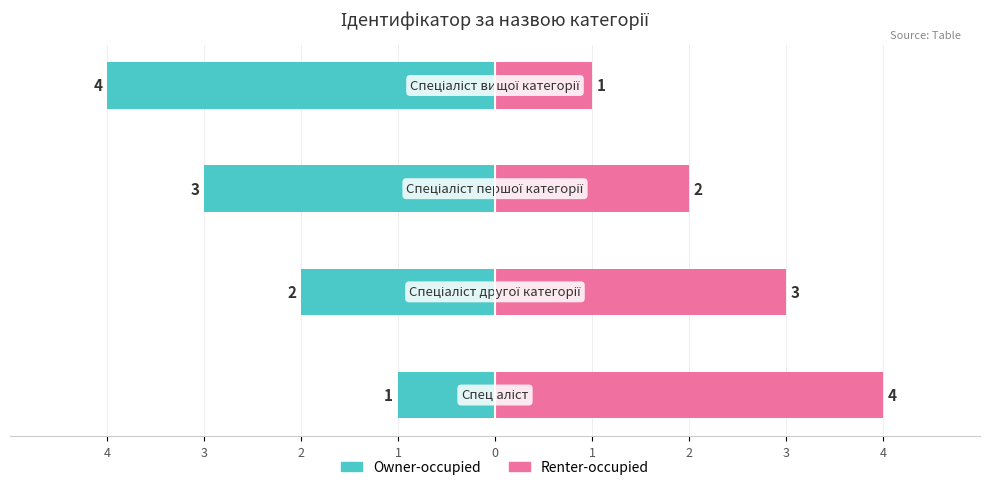

At how many categories does at least one series exceed -3?

4